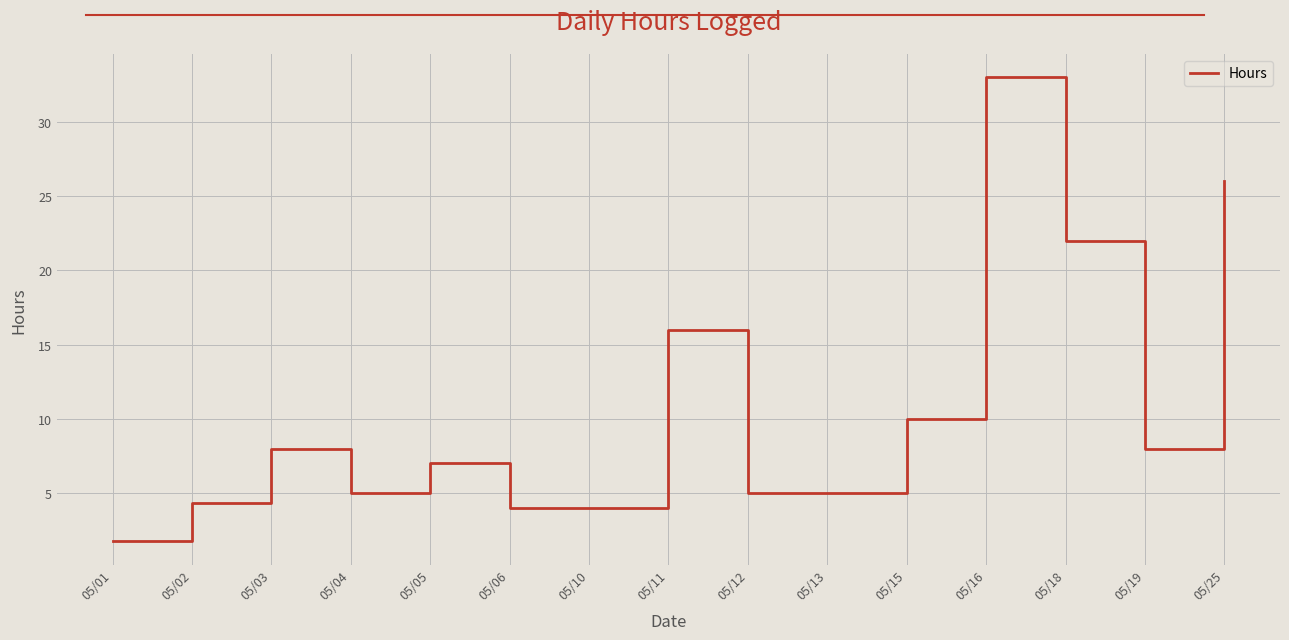

What is the ratio of the value at 05/04 to the value at 05/06?

1.2